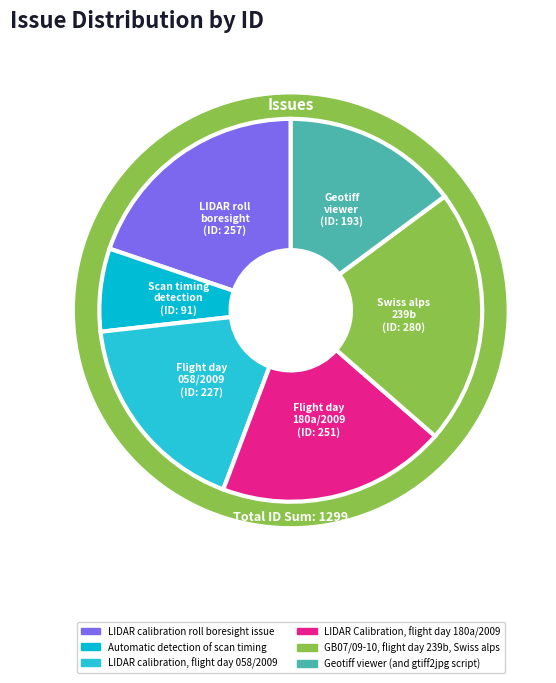

What percentage is the Automatic detection of scan timing slice, to the nearest percent?

7%